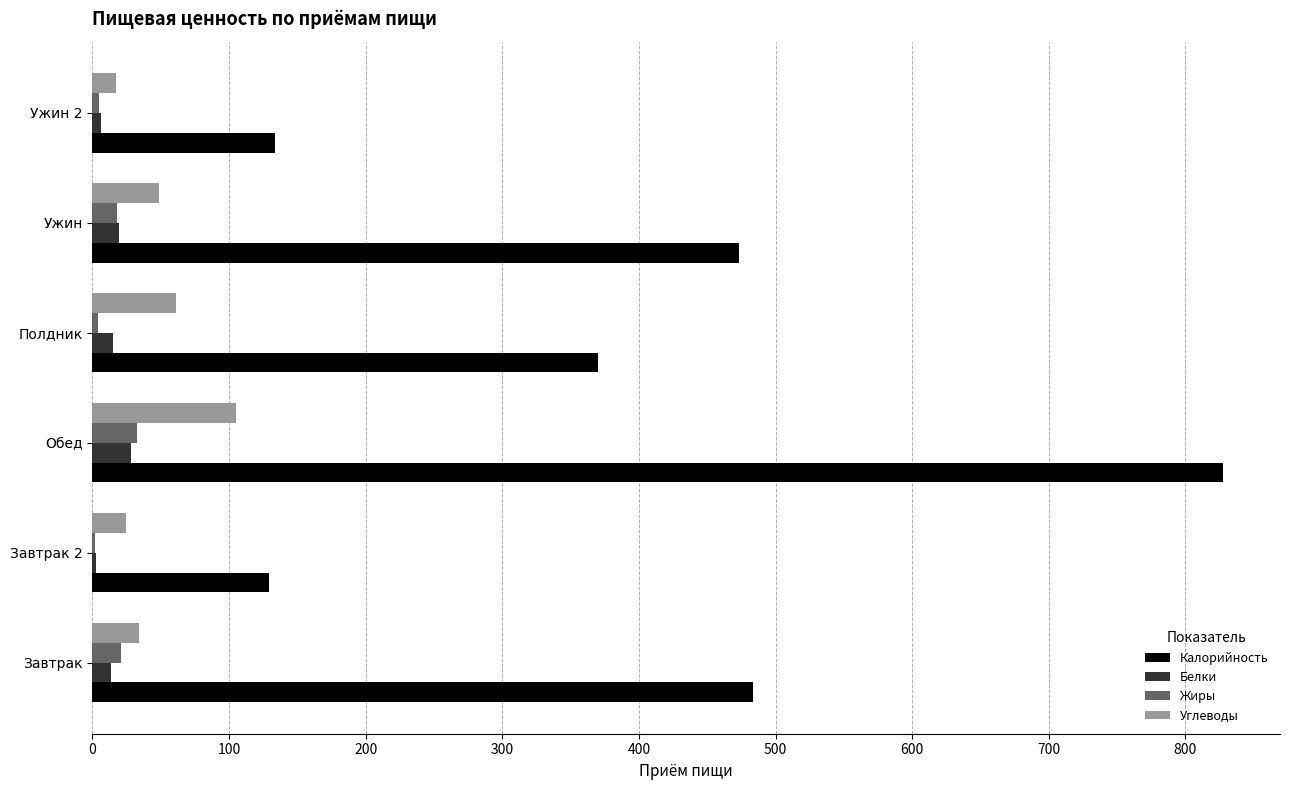

What is the sum of all Углеводы values?

290.8